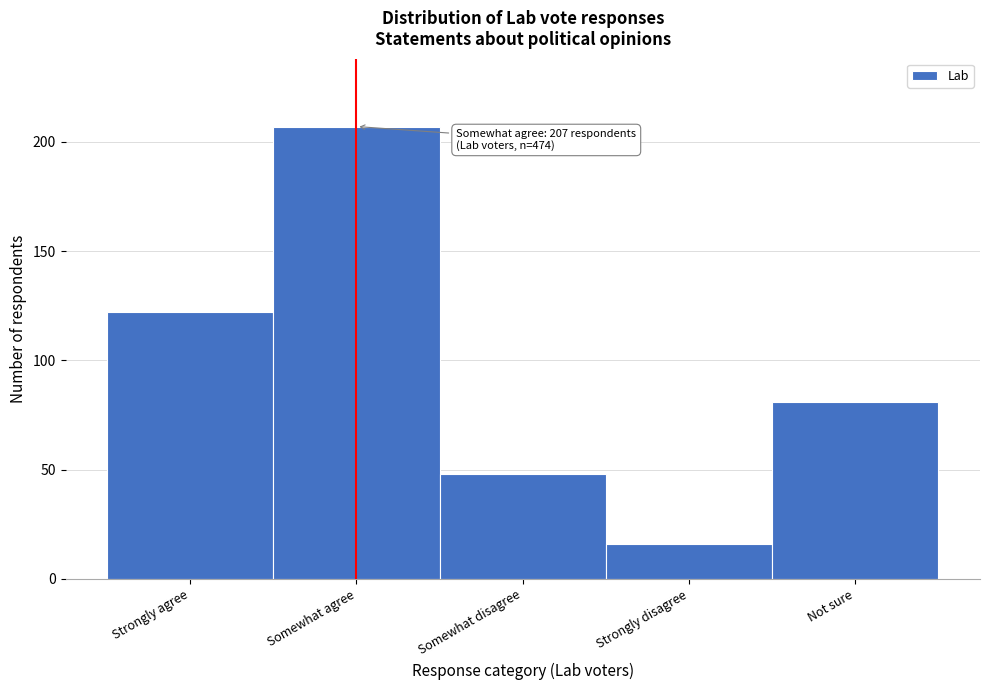

Reading left to right, what are all the values shown in this chart?

122	207	48	16	81